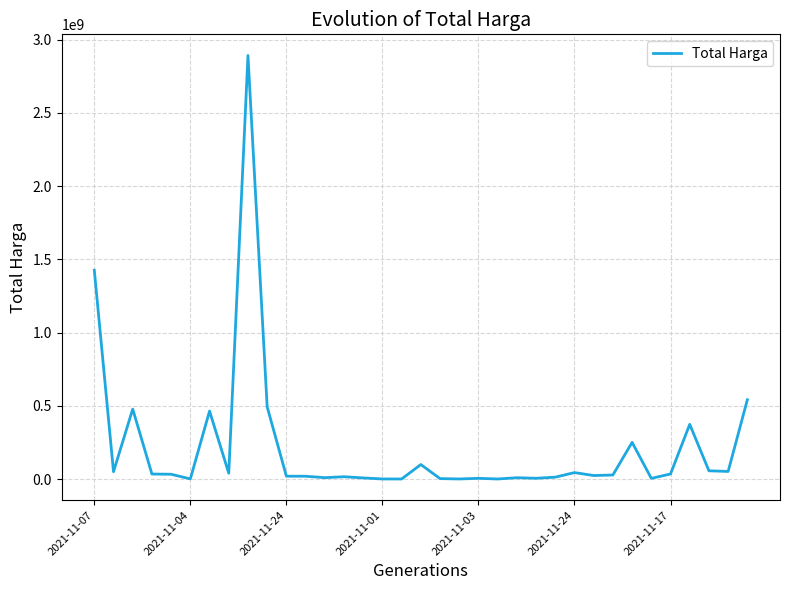

What is the smallest value displayed?

78000